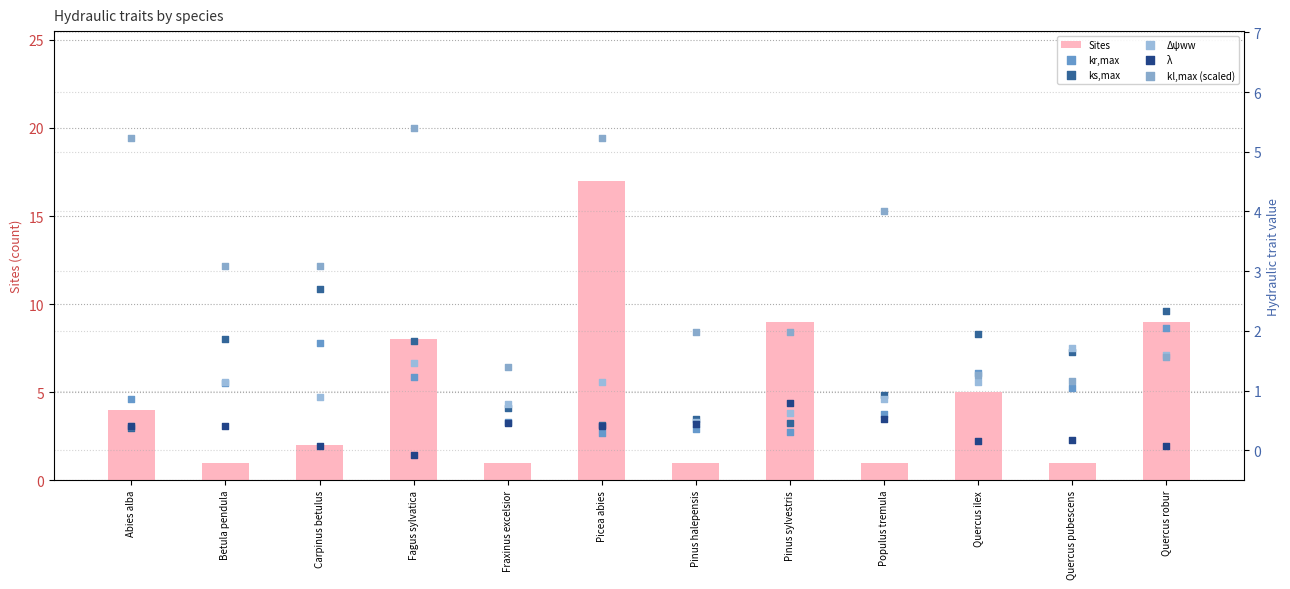

Which series reaches the minimum Y coordinate?

λ